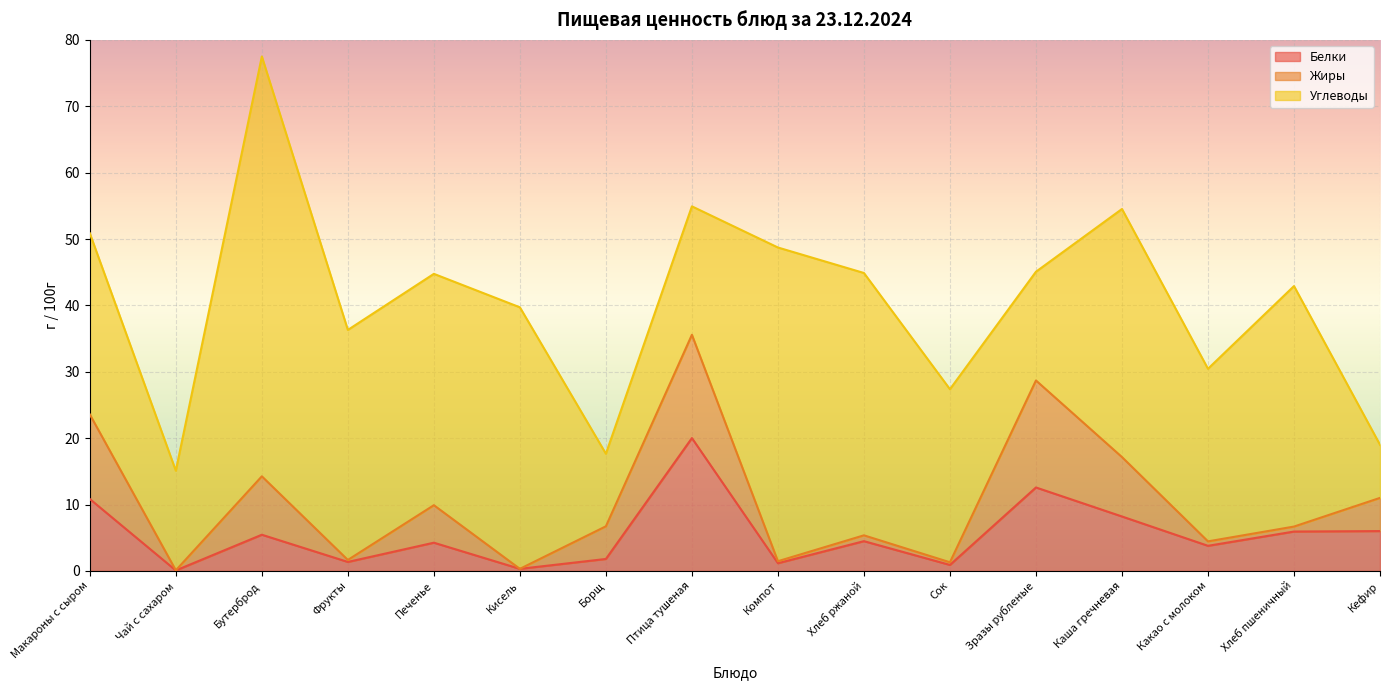

At which label does Углеводы reach its peak?

Бутерброд